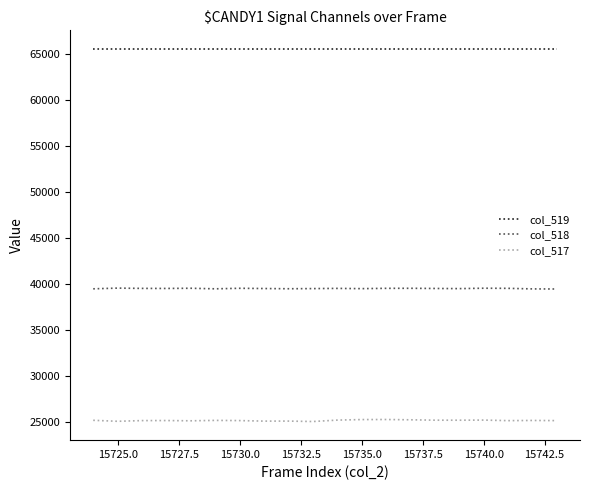

Rank the series by their average value, from highest to lowest.

col_519, col_518, col_517